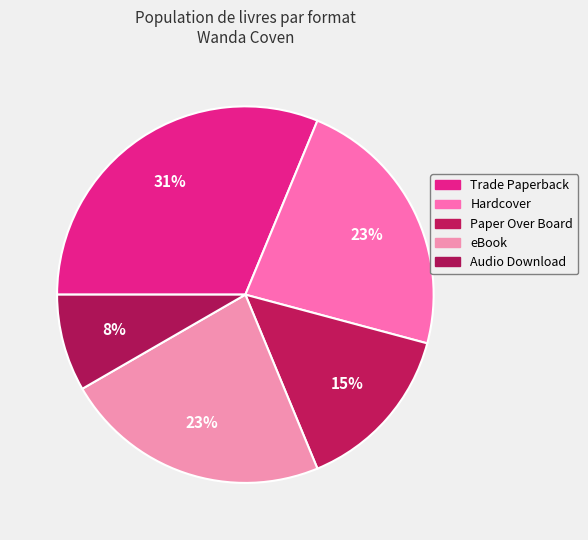

What is the largest slice in the pie chart?

Trade Paperback